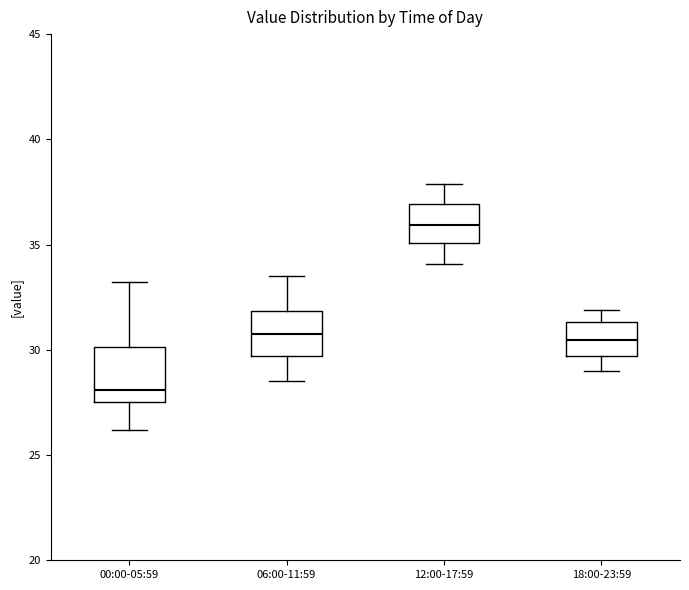

Where does the median line of the box for 06:00-11:59 sit on the y-axis? The values are not printed on the chart, so give them approximately, as read against the axis.

31.0